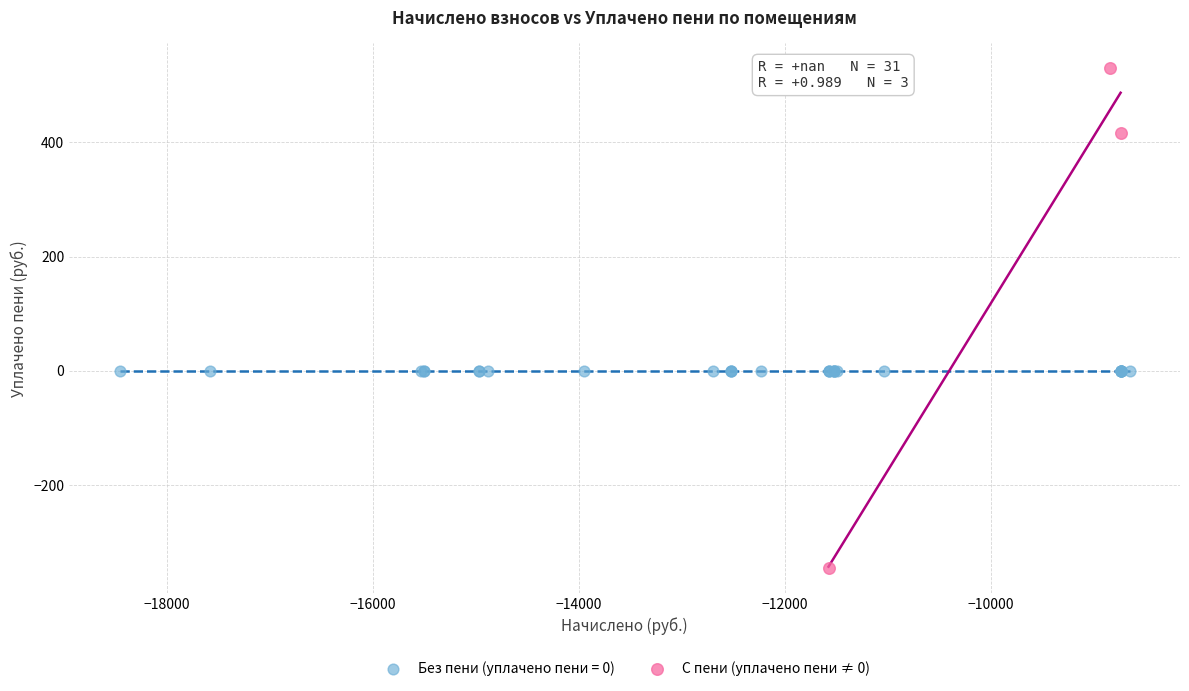

Which series contains the lowest Y value?

С пени (уплачено пени ≠ 0)